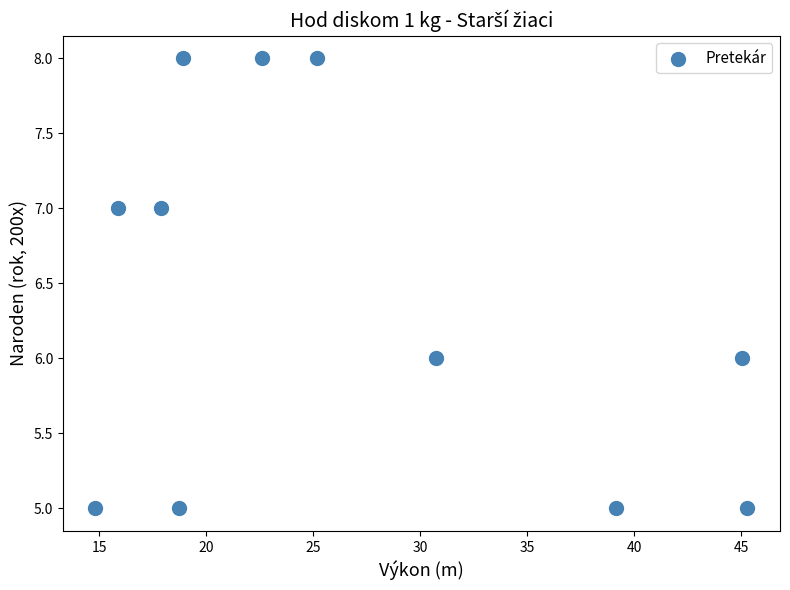

What is the range of Y values (max minus min)?

3